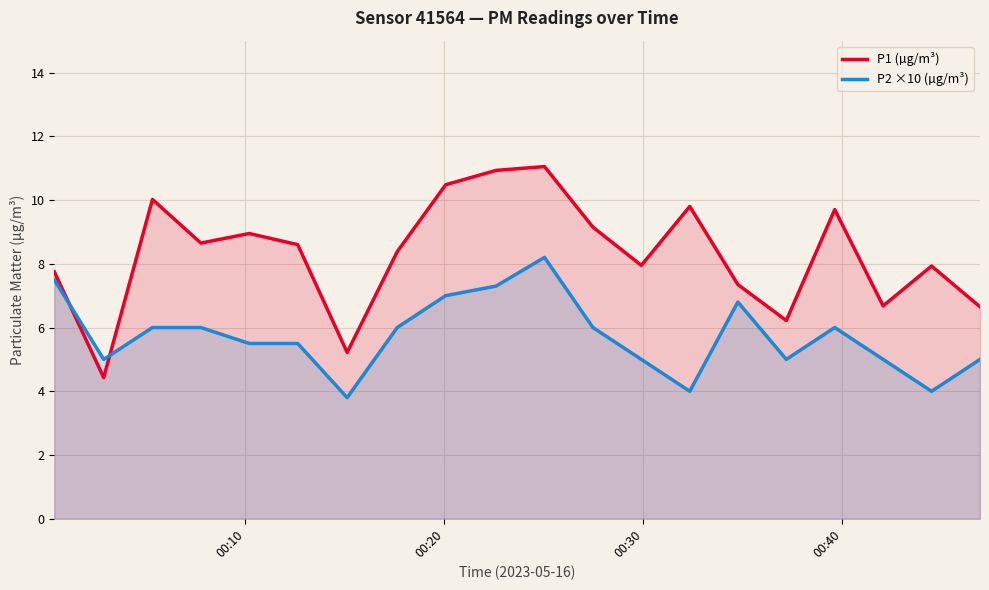

True or false: P1 (µg/m³) and P2 ×10 (µg/m³) intersect in this chart.

True